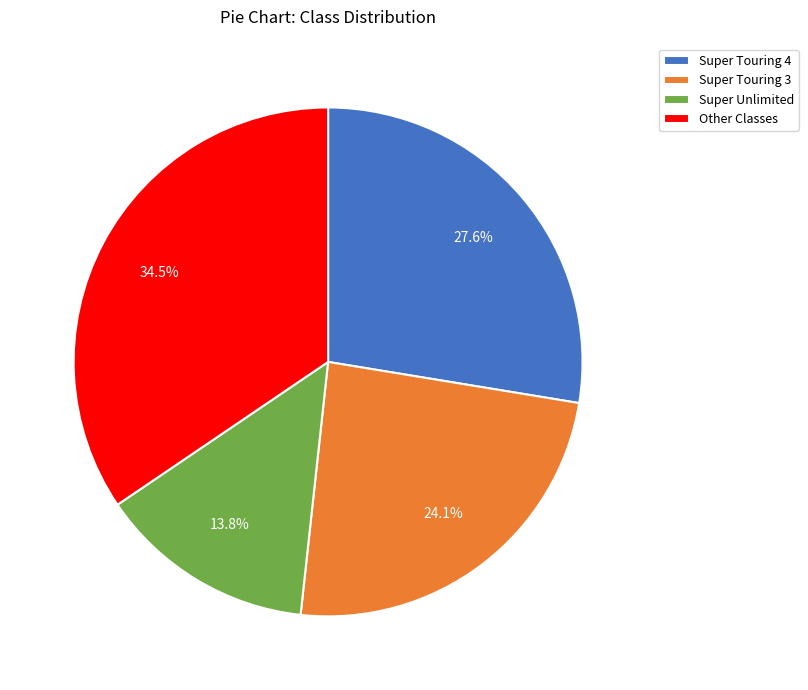

Does any single category account for the majority?

No